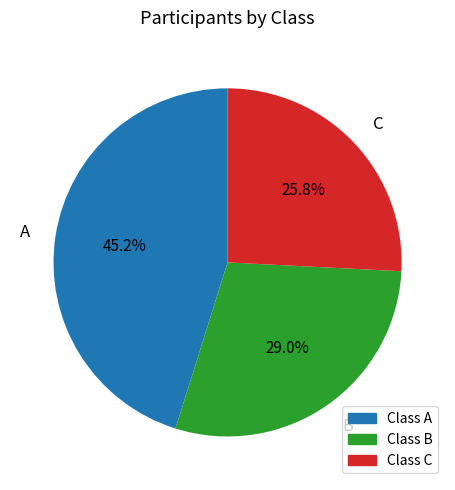

What is the ratio of the value at C to the value at A?

0.6